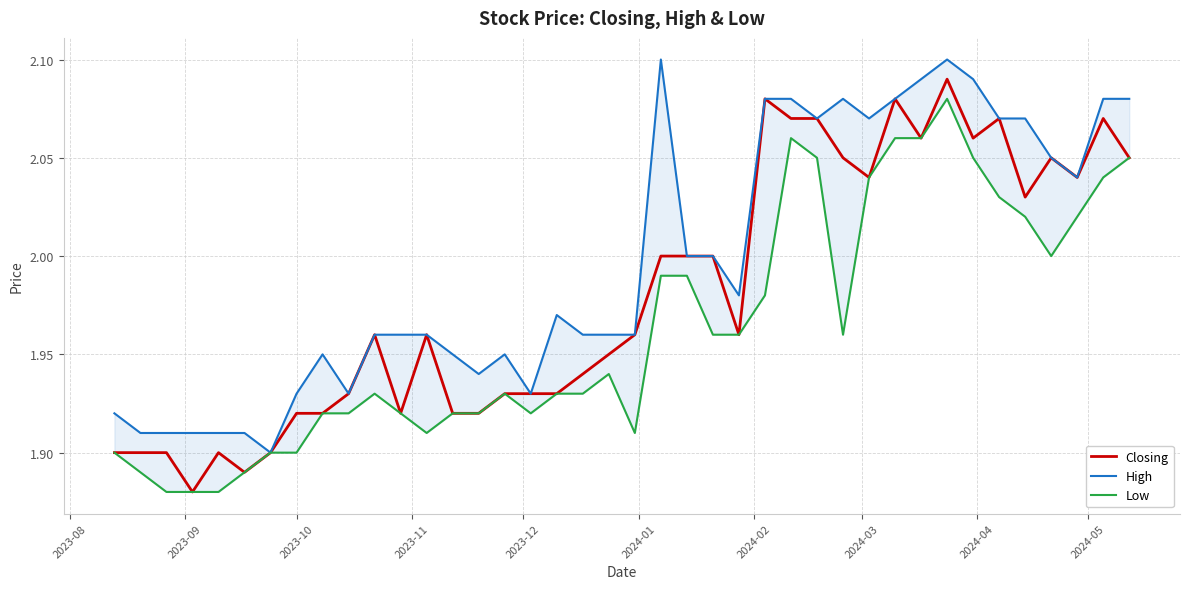

What is the difference between the maximum and minimum values in the Low series?

0.2